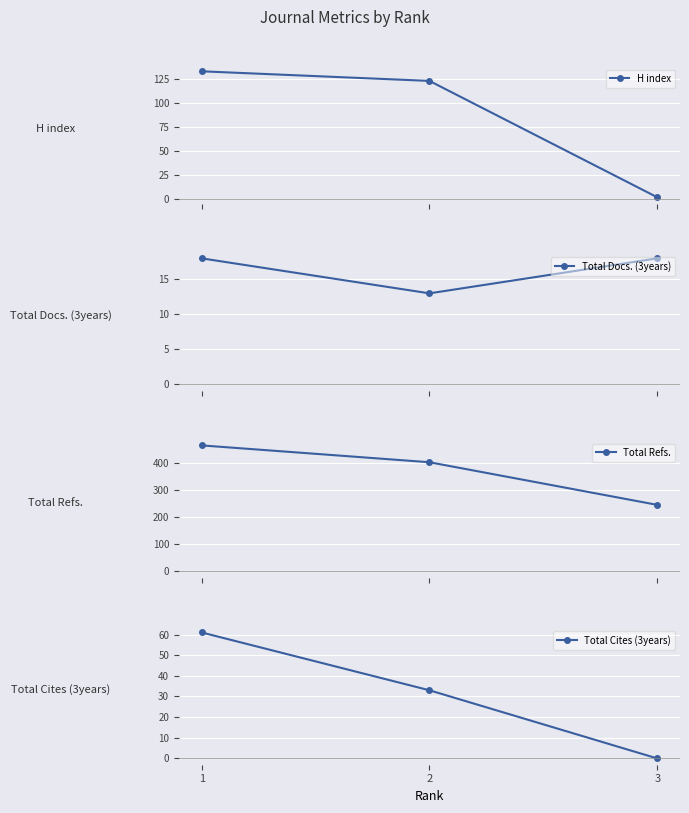

What are all the series names shown in the legend?

H index, Total Docs. (3years), Total Refs., Total Cites (3years)